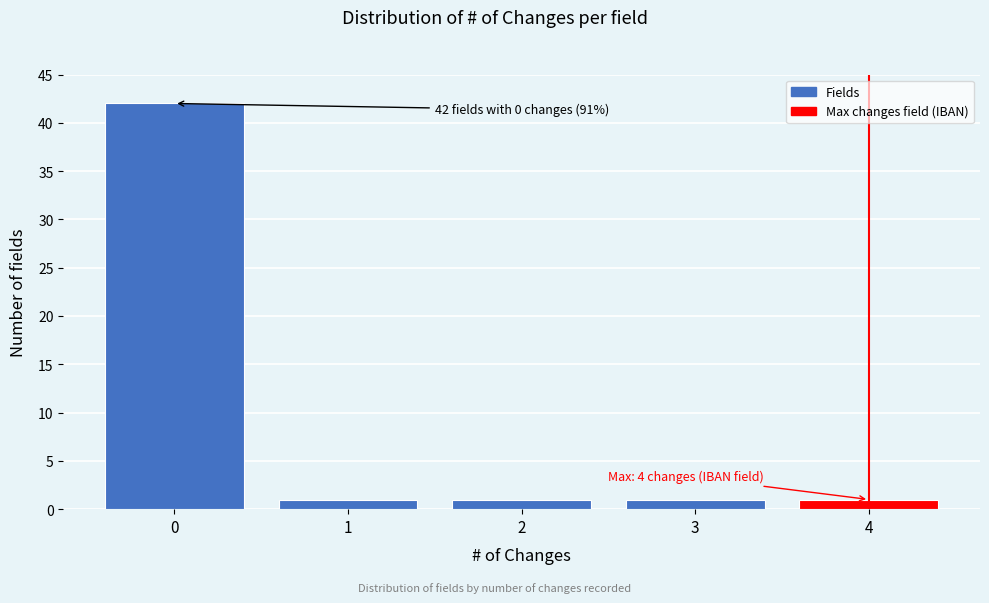

Reading left to right, what are all the values shown in this chart?

0=42	1=1	2=1	3=1	4=1